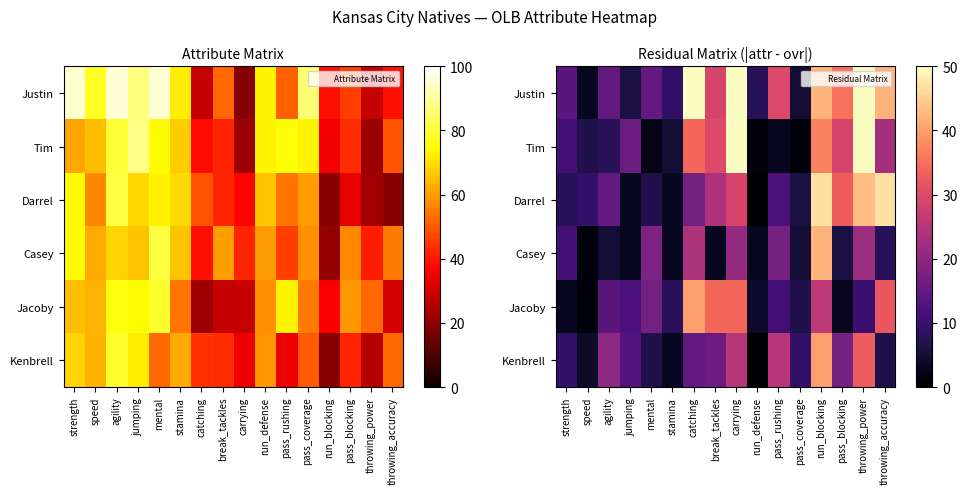

List the labels in order of Tim value, largest first.

carrying, throwing_power, run_blocking, catching, break_tackles, pass_blocking, throwing_accuracy, jumping, strength, agility, speed, stamina, pass_rushing, mental, run_defense, pass_coverage